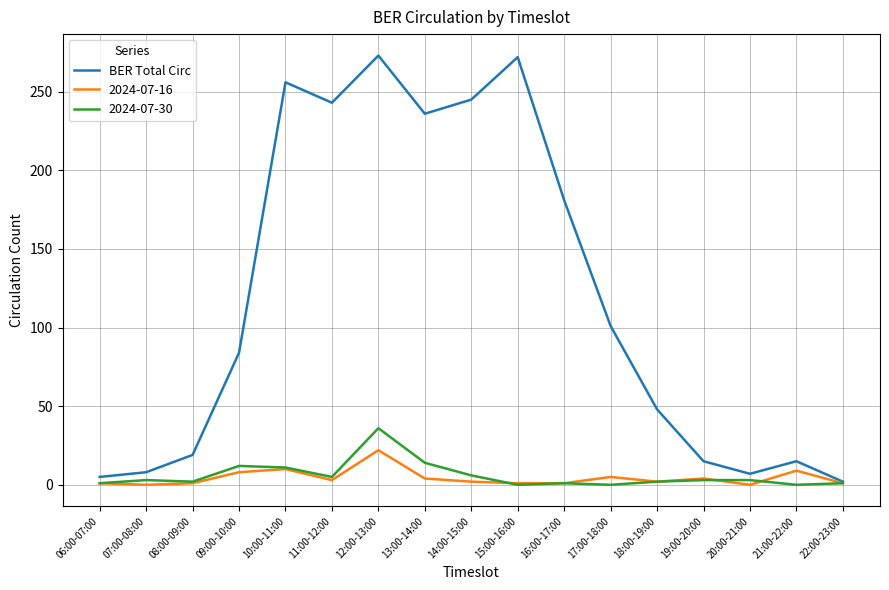

Between 15:00-16:00 and 16:00-17:00, which series saw the biggest shift?

BER Total Circ